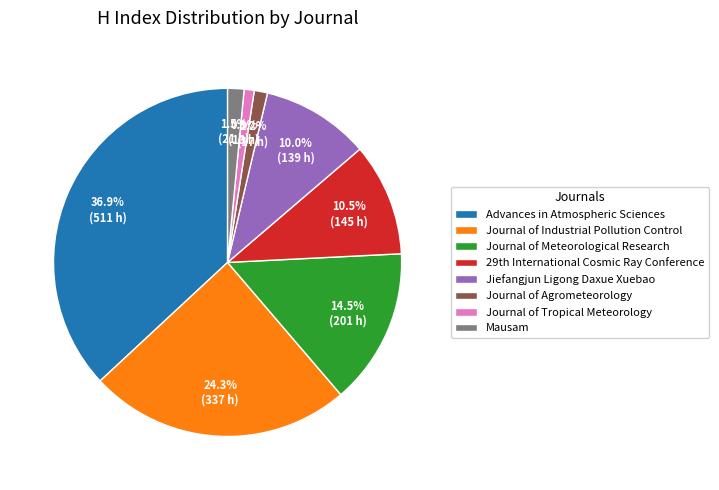

Is Advances in Atmospheric Sciences the majority of the pie?

No